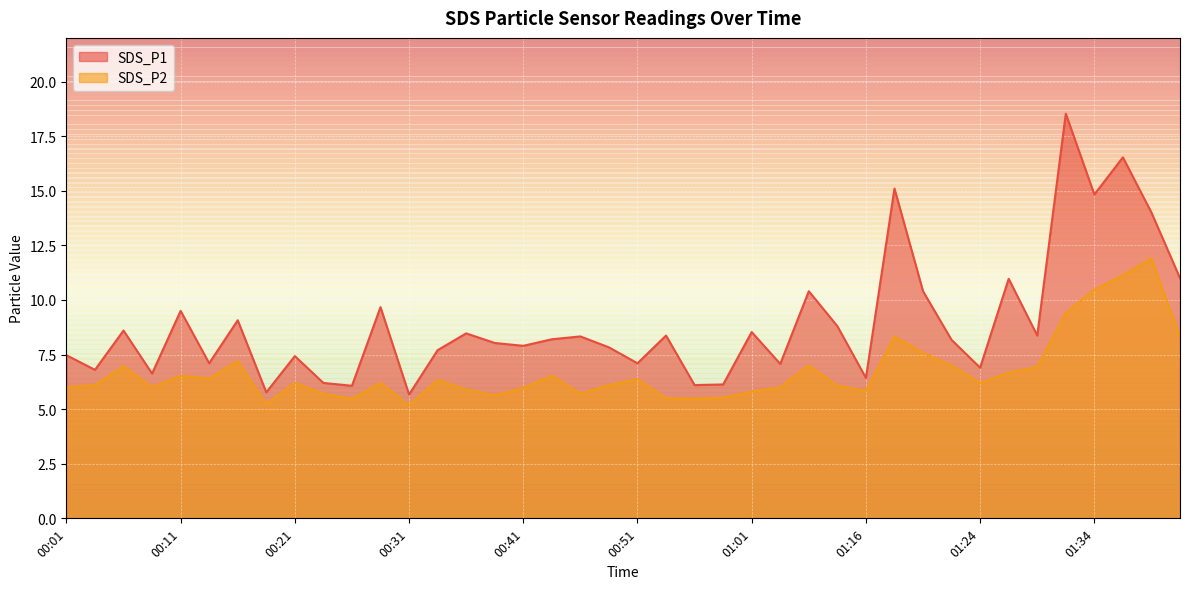

What are all the series names shown in the legend?

SDS_P1, SDS_P2